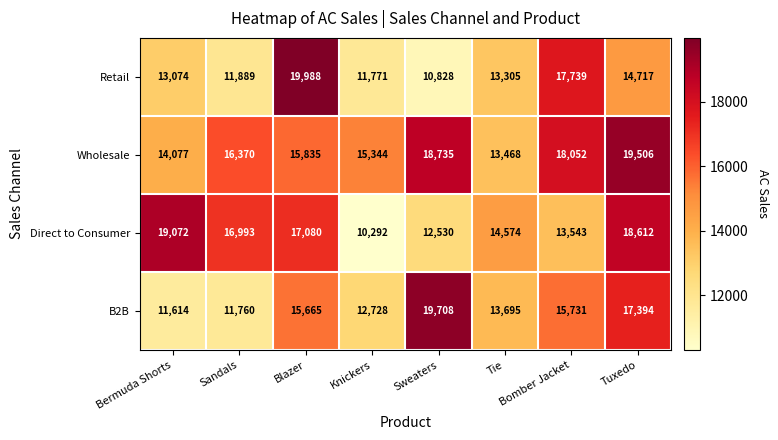

Rank the series by their maximum value, from highest to lowest.

Retail, B2B, Wholesale, Direct to Consumer